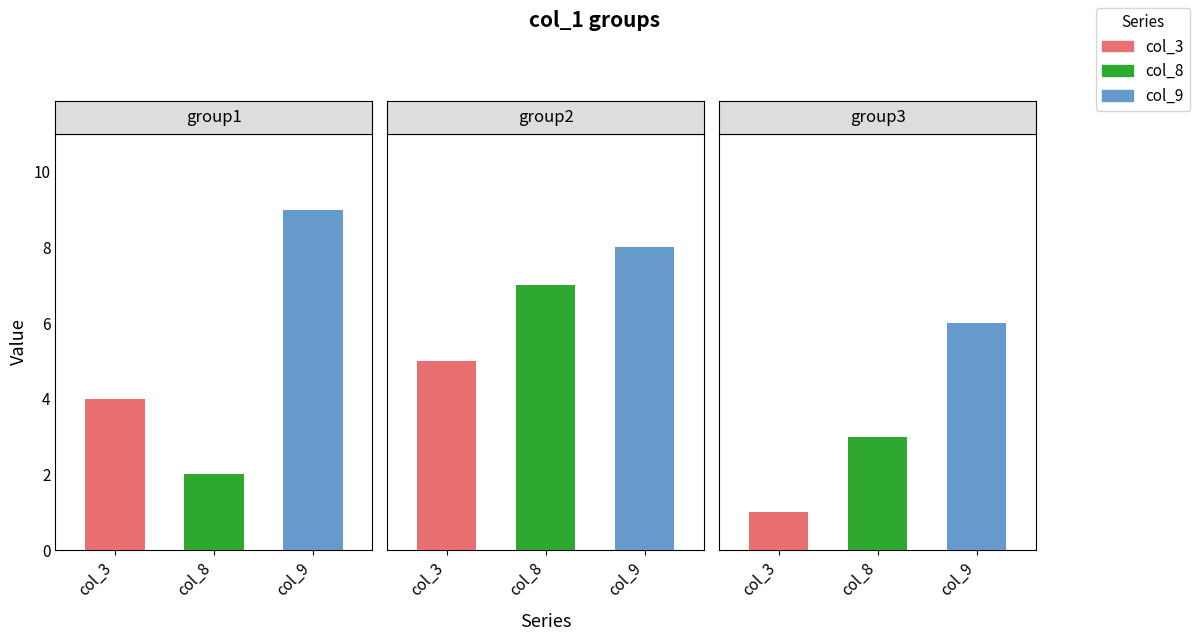

Which series has the largest total across all categories?

col_9